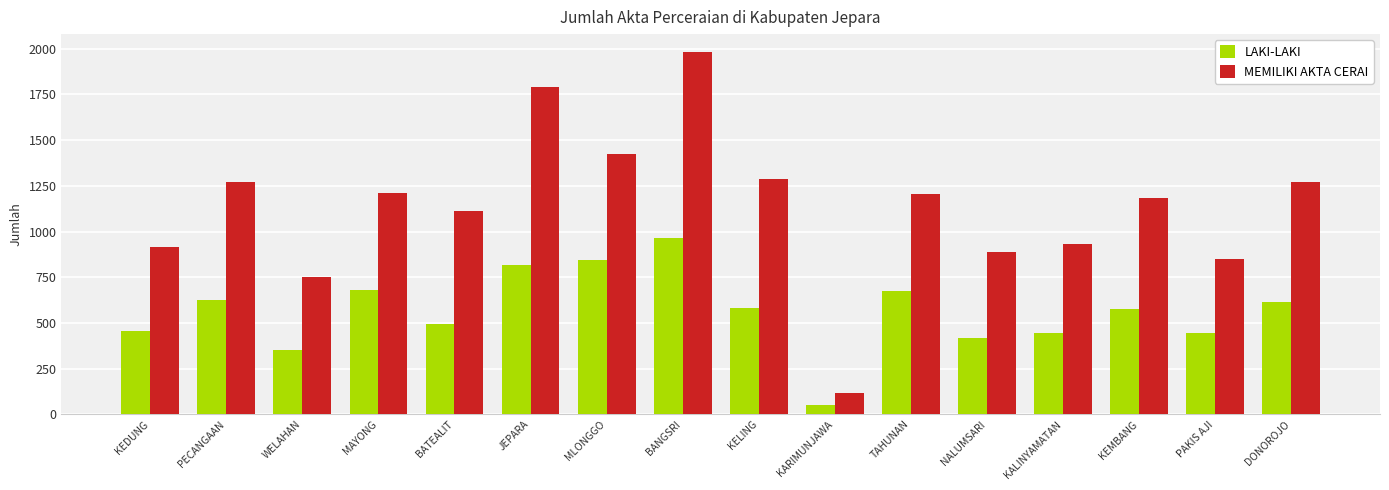

How many categories are shown in the chart?

16